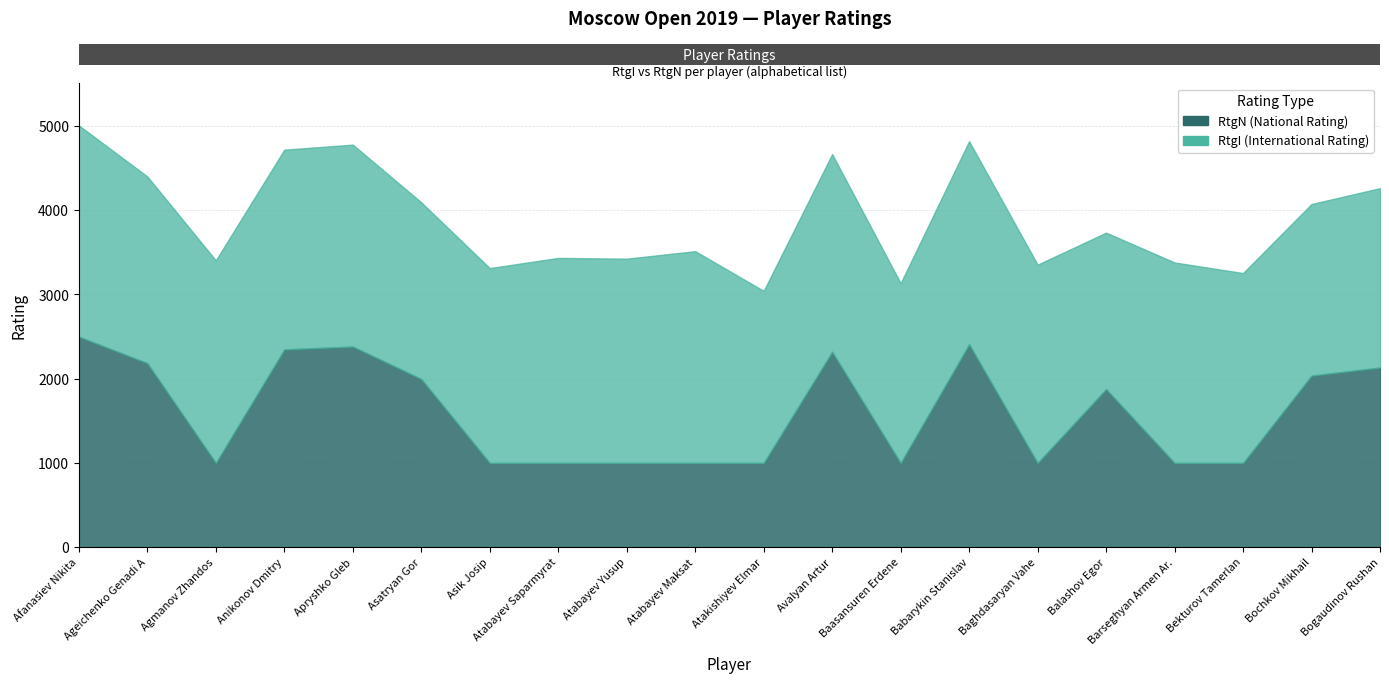

Which series changed the most between Agmanov Zhandos and Avalyan Artur?

RtgN